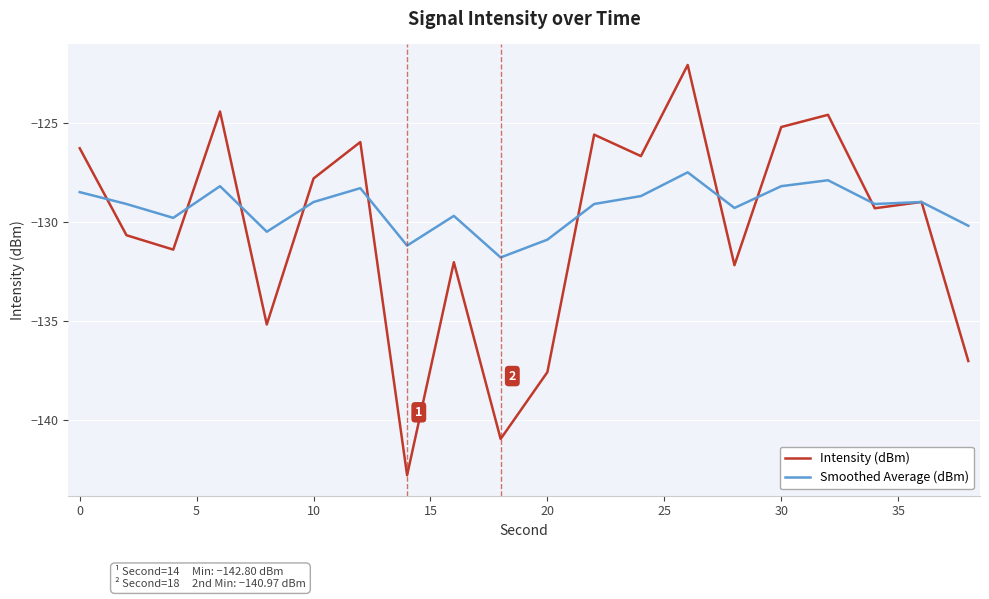

In Smoothed Average (dBm), how many points are higher than both neighbors (excluding endpoints)?

6